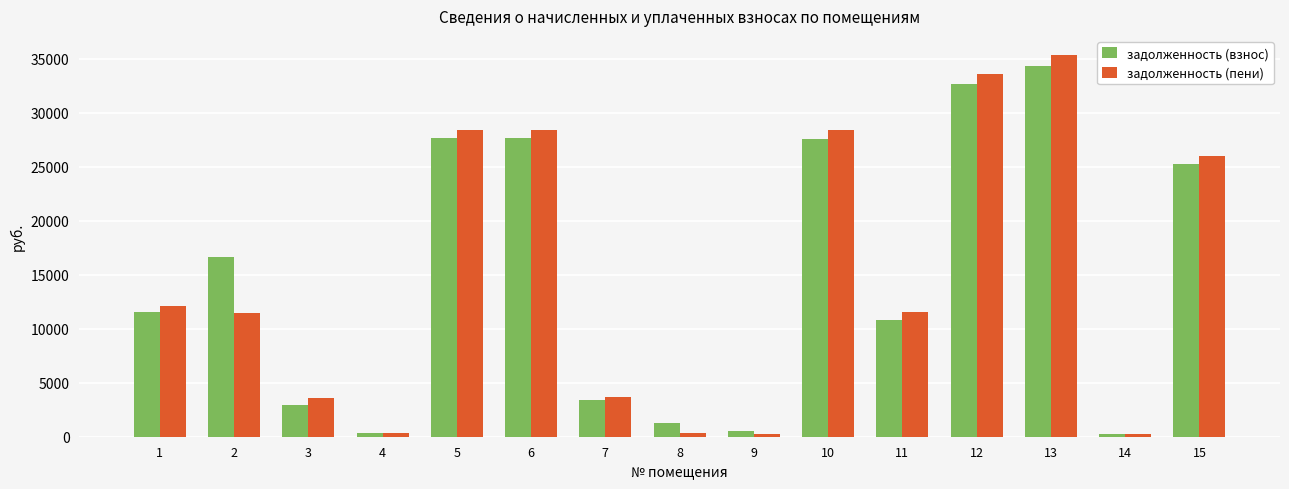

How many bars are there in each group?

2